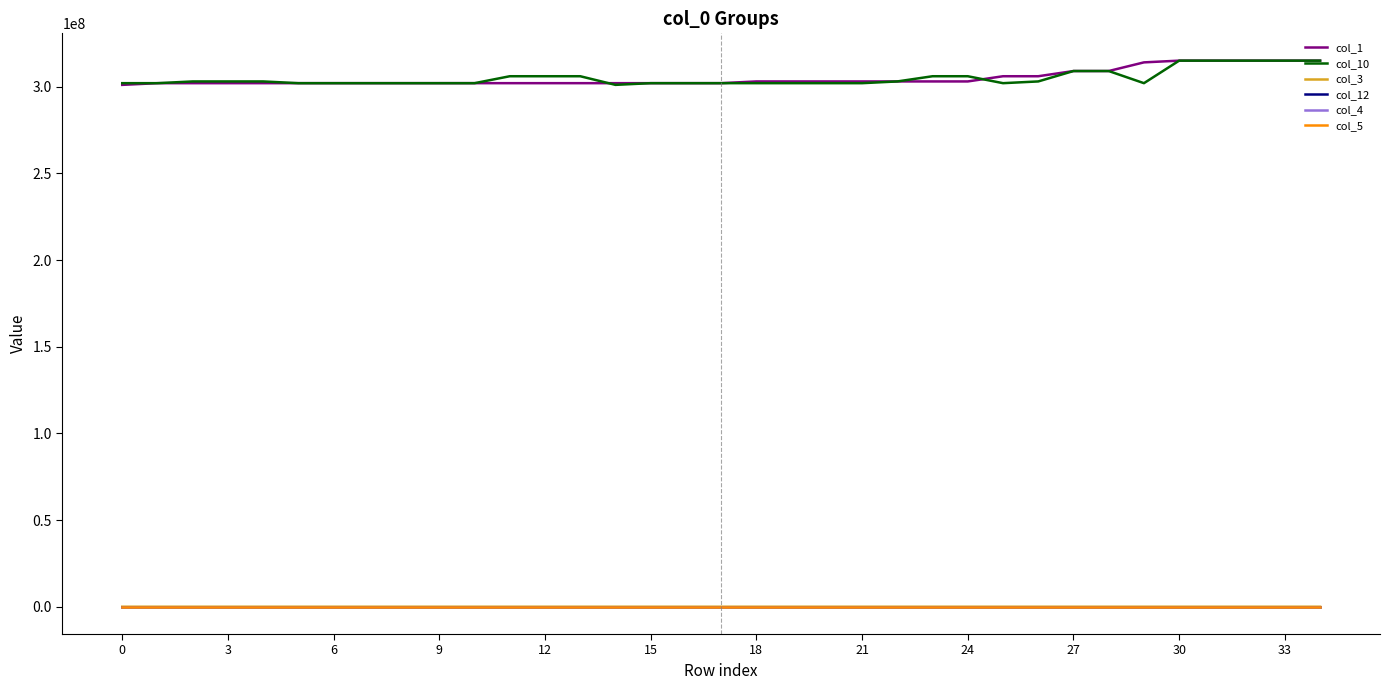

What is the difference between the maximum and second lowest values in the col_10 series?

13000200